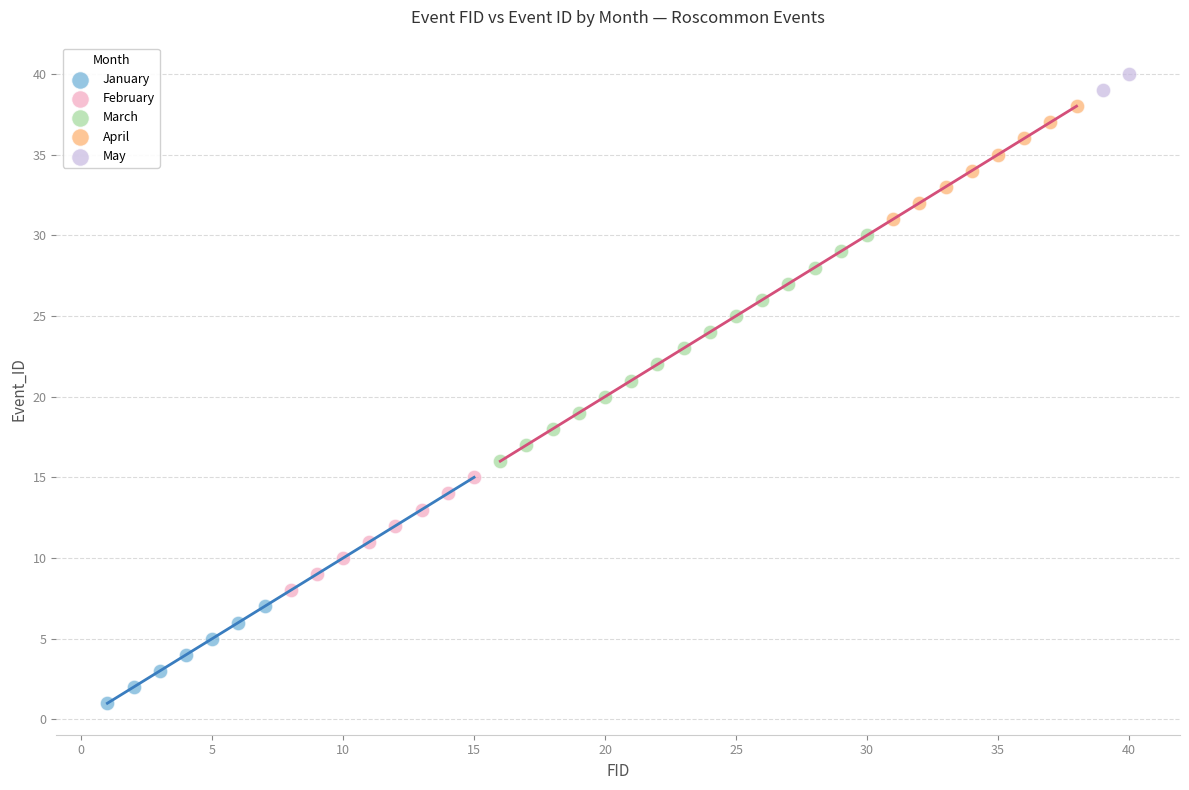

Which series contains the highest Y value?

May